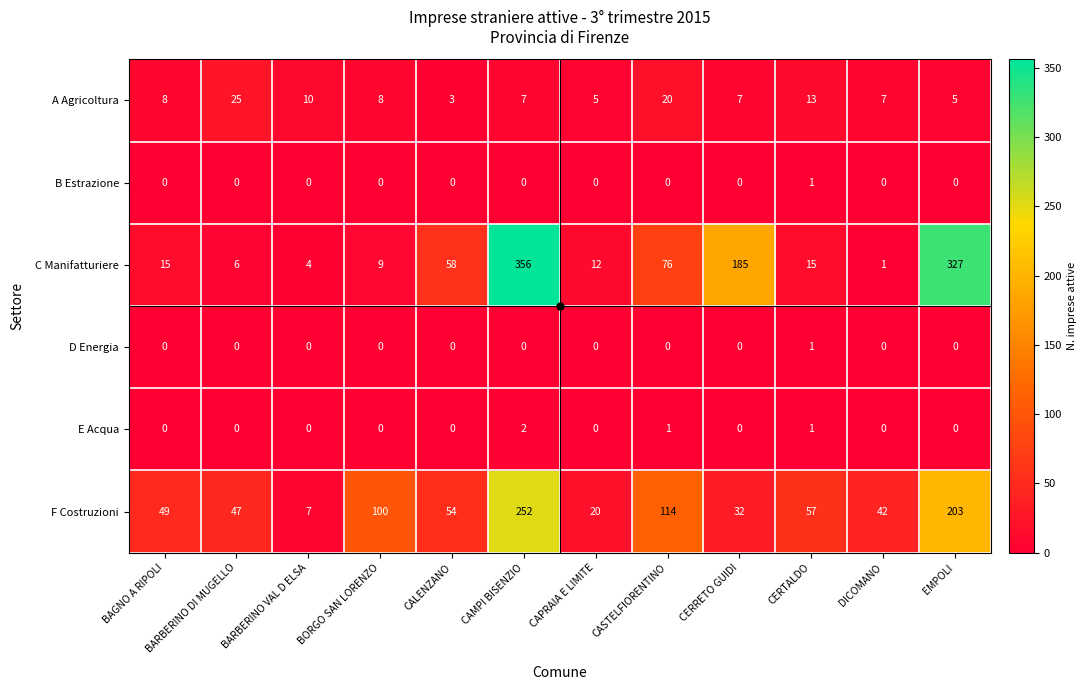

Which series has the largest total across all categories?

C Manifatturiere